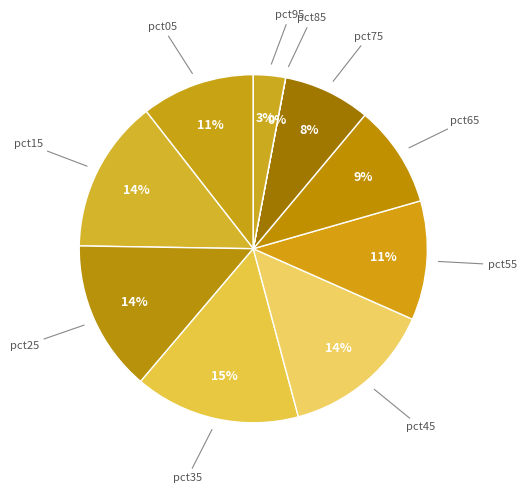

To the nearest percent, what portion does pct45 represent?

14%